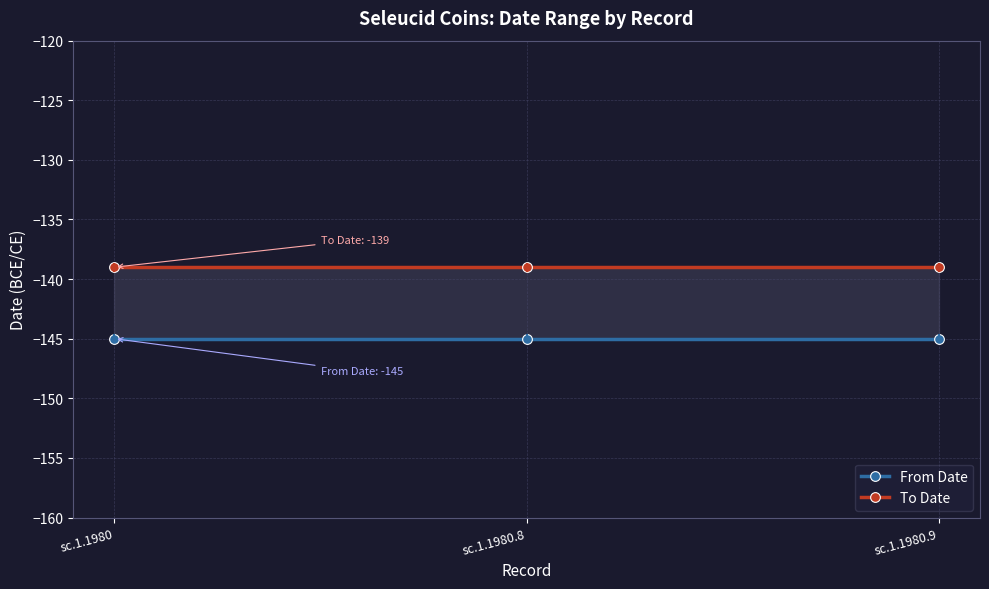

What is the value of the From Date point at the 1st from the left?

-145